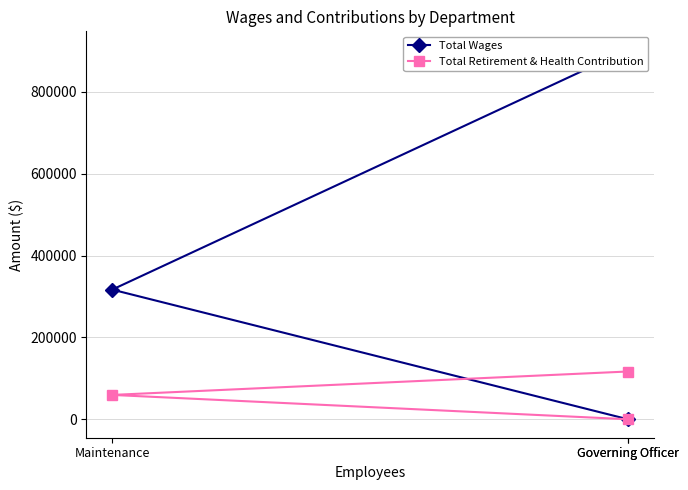

What is the difference between the Total Wages values at Maintenance and Governing Officer?

585944